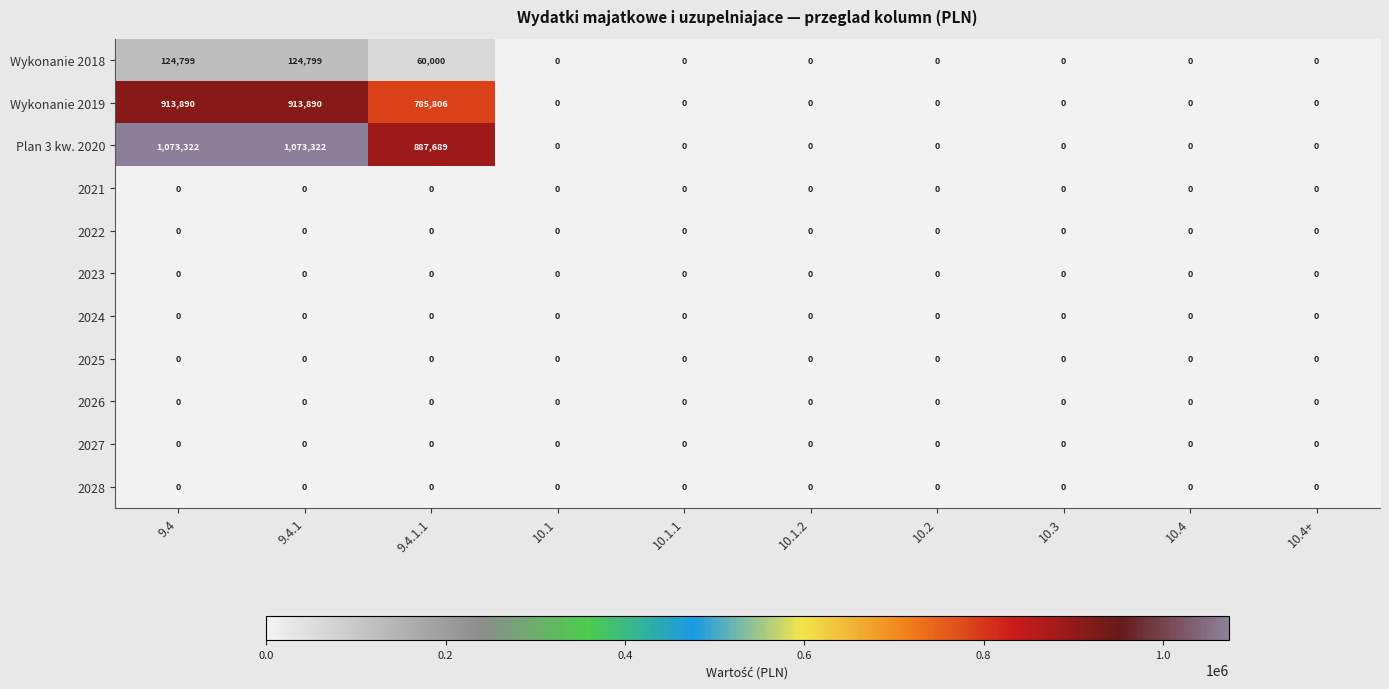

Which series has the largest range (max minus min)?

Plan 3 kw. 2020